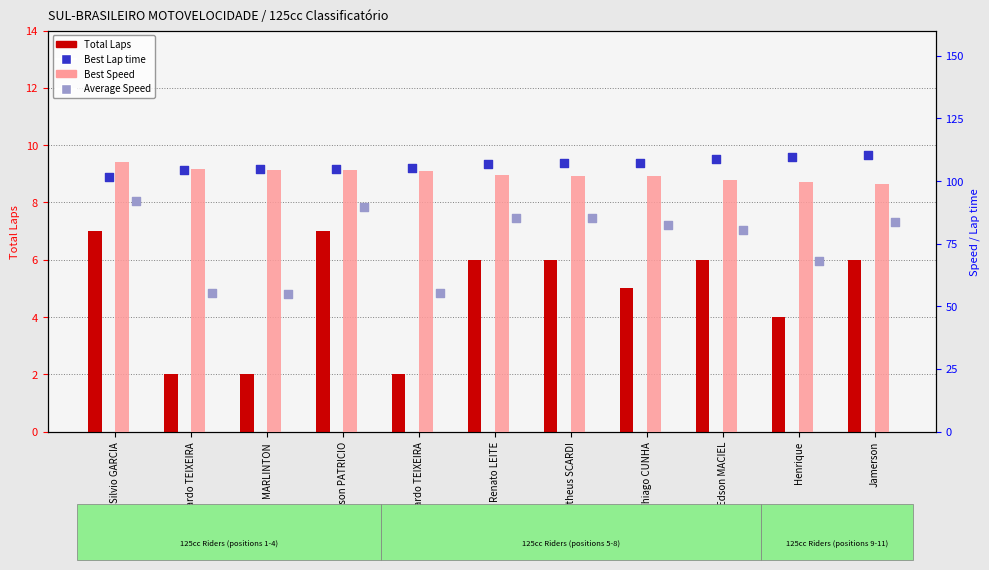

At how many categories does at least one series exceed 75?

11